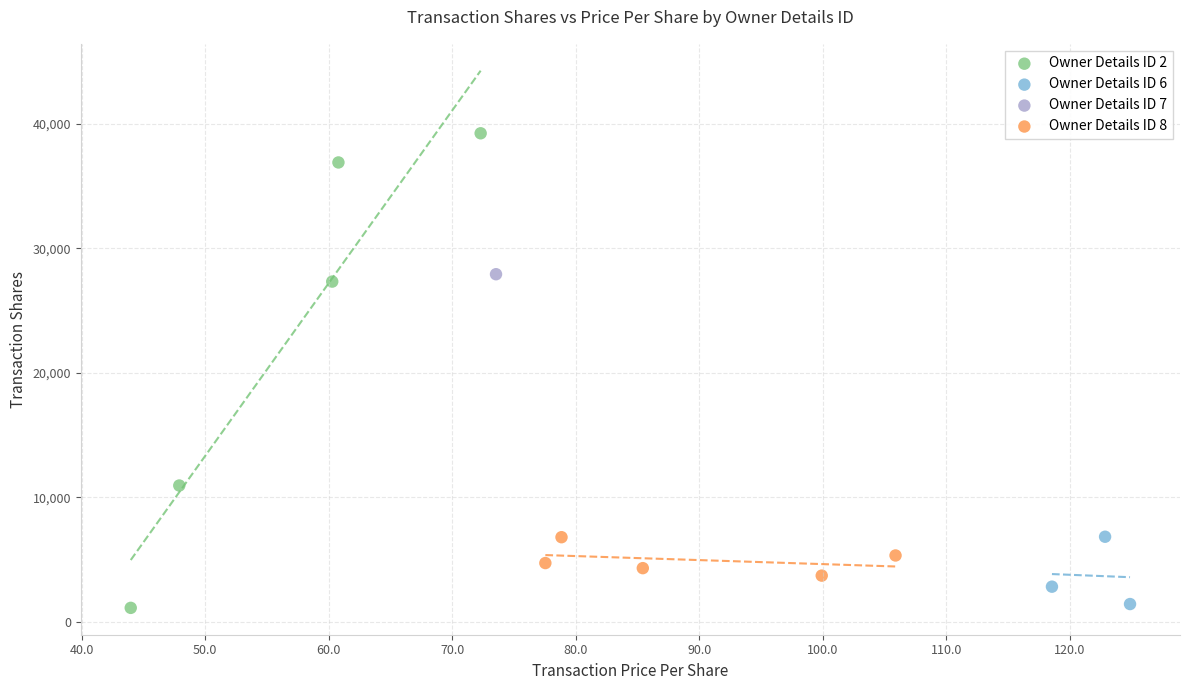

What are all the series names shown in the legend?

Owner Details ID 2, Owner Details ID 6, Owner Details ID 7, Owner Details ID 8